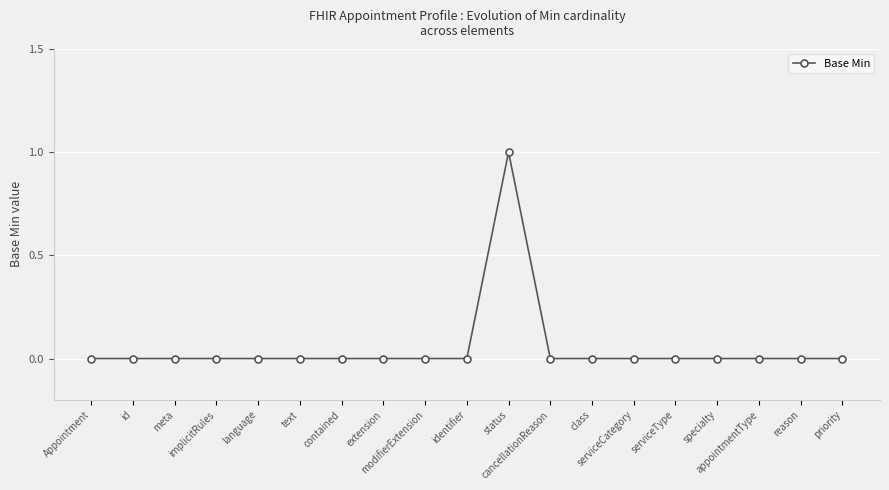

What is the maximum value shown in the chart?

1